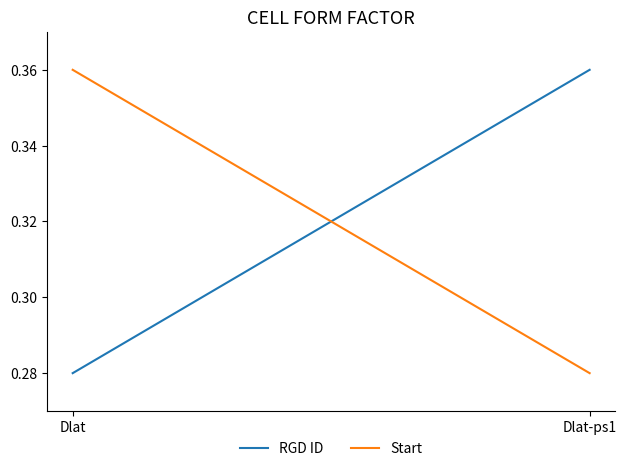

The value of Start at Dlat-ps1 is 0.4. True or false?

False